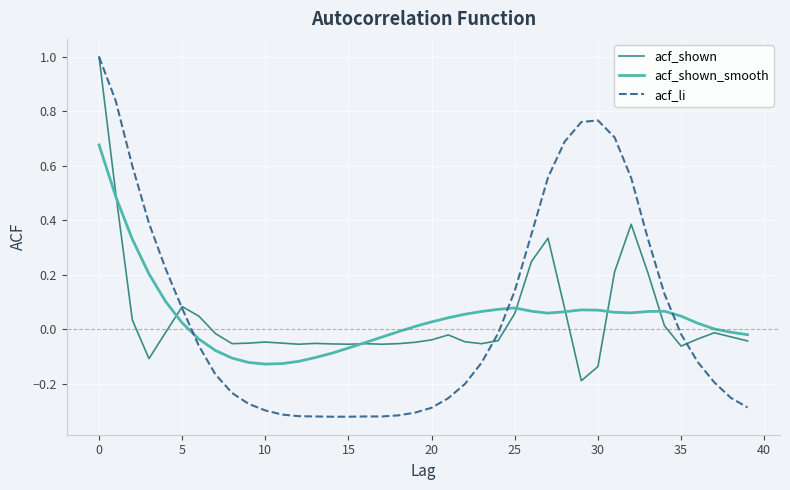

Which series has the widest spread of values?

acf_li